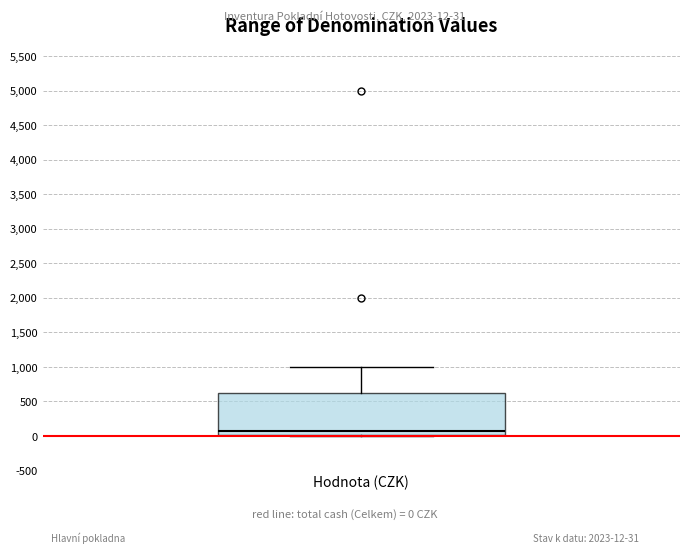

Read this box plot against the y-axis: the position of the median line, the range covered by the box, and the ends of both whiskers. The values are not printed on the chart, so give them approximately, as read against the axis.

median 100, box 0 to 650, whiskers 0 to 1000